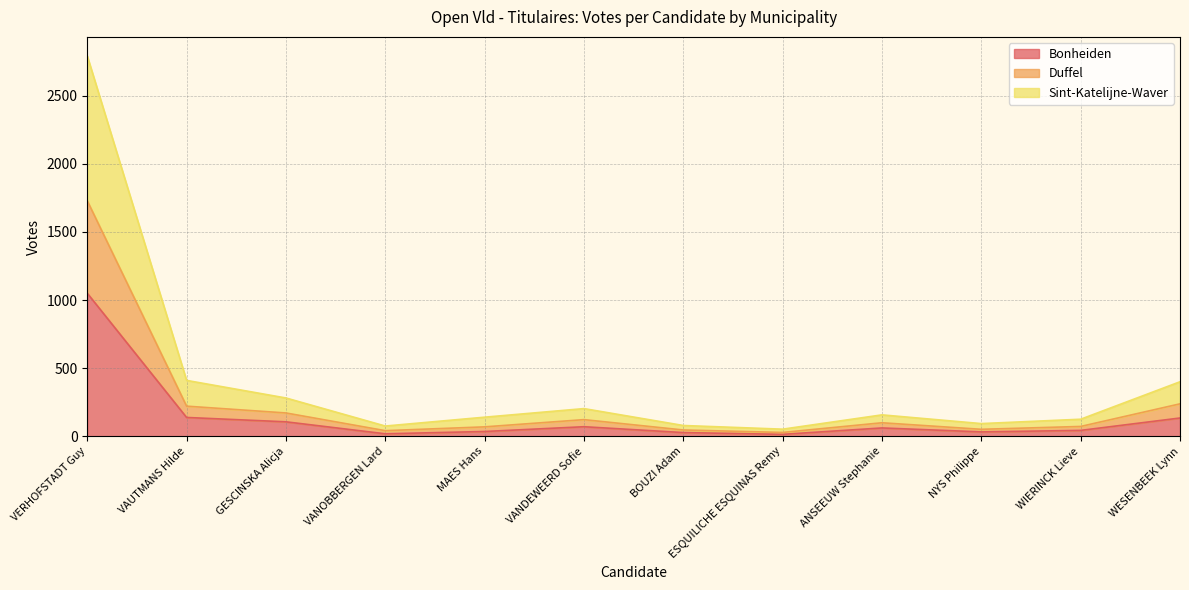

Which series has the largest total across all categories?

Sint-Katelijne-Waver